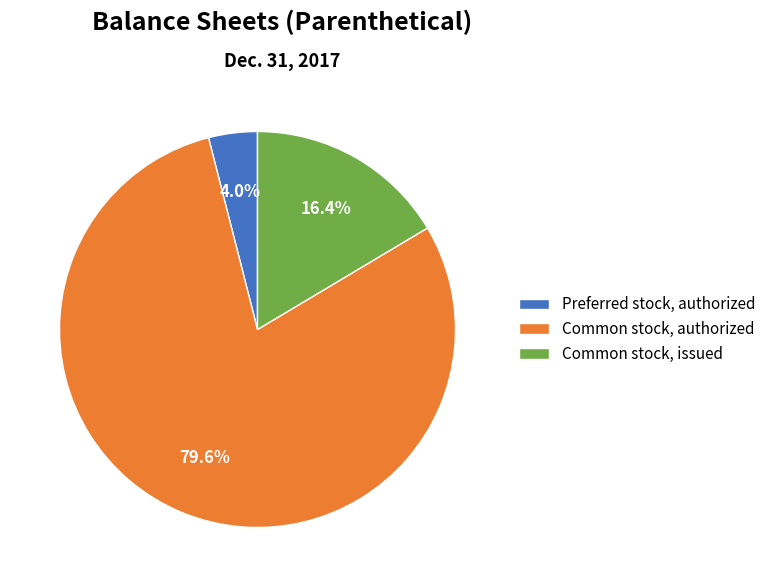

Which has a higher value, Preferred stock, authorized or Common stock, authorized?

Common stock, authorized